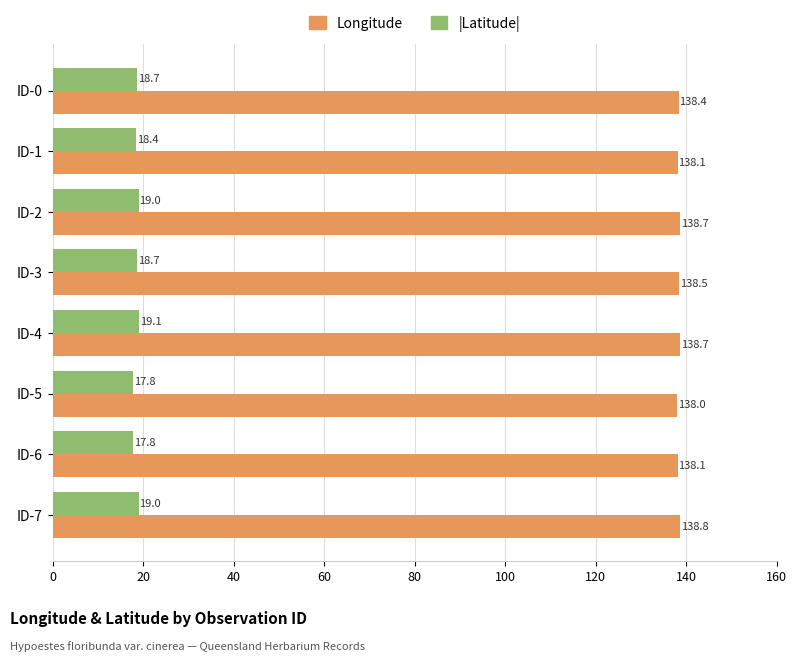

What is the sum of all |Latitude| values?

148.5